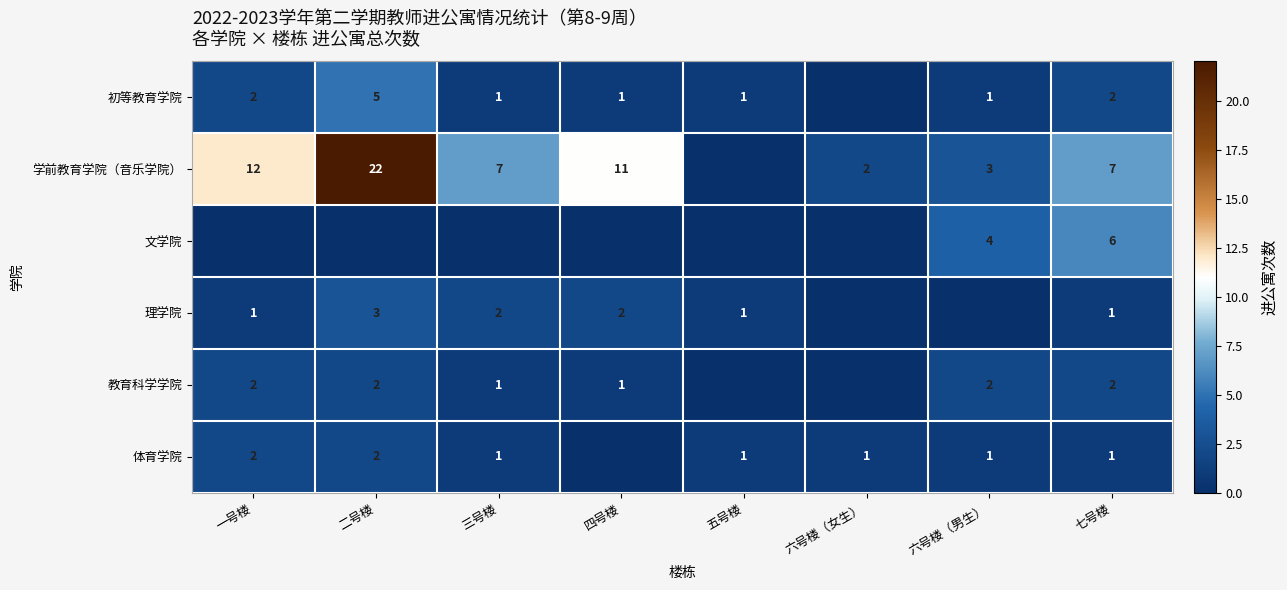

At how many categories does at least one series exceed 5?

5